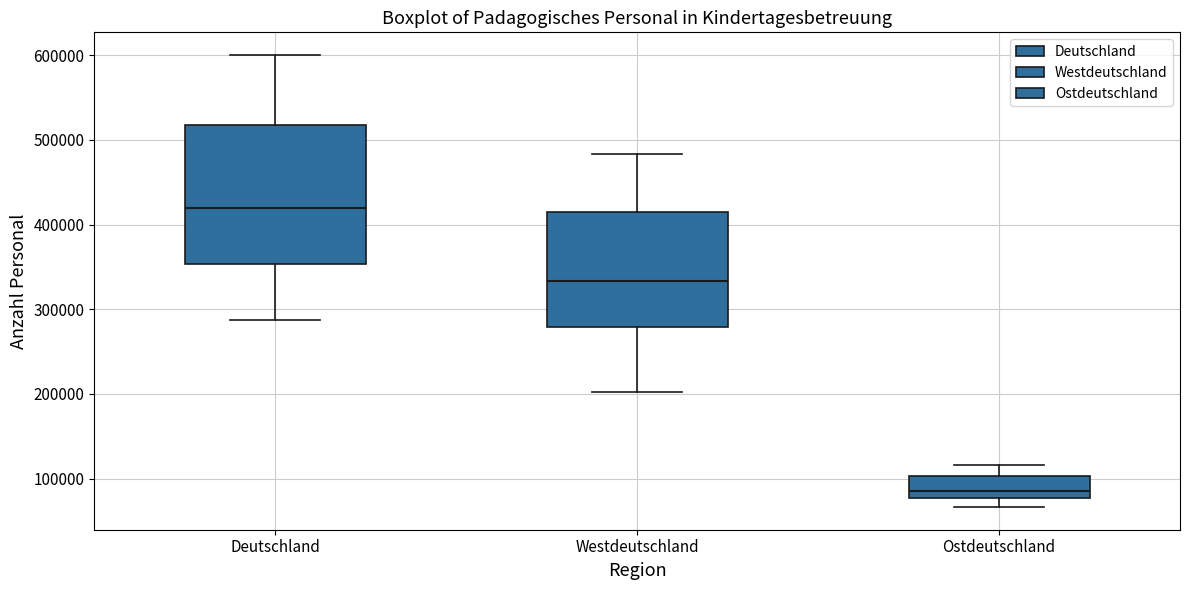

Where does the lower whisker of the box for Ostdeutschland end on the y-axis? The values are not printed on the chart, so give them approximately, as read against the axis.

70000